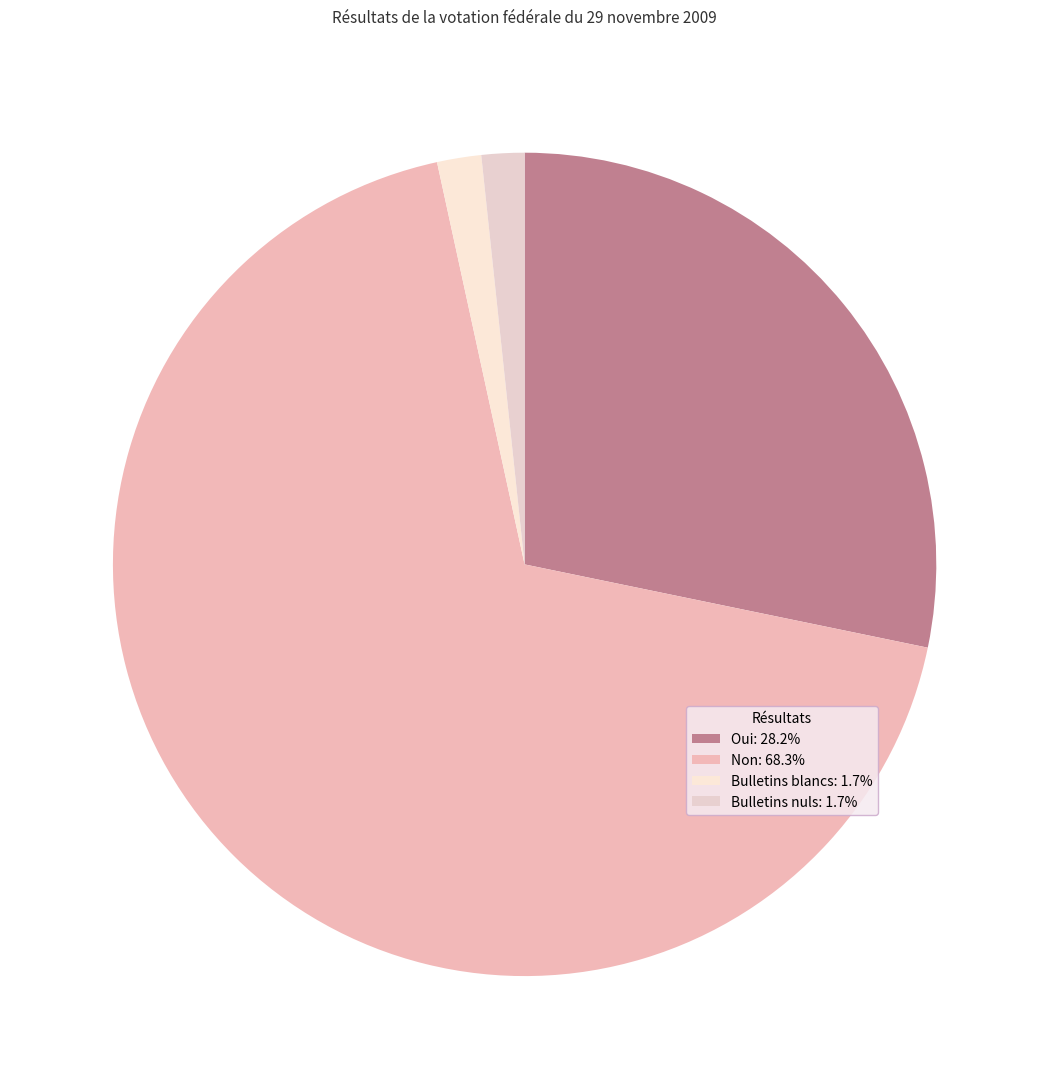

Does Bulletins nuls represent more than half of the total?

No